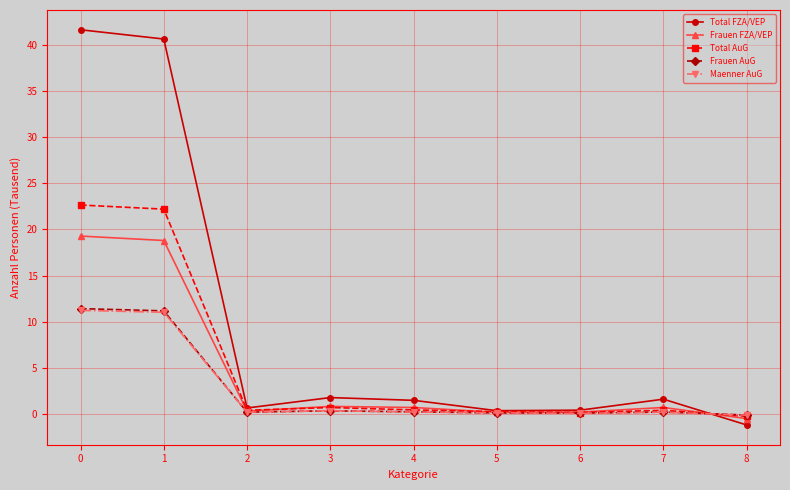

What is the difference between the Total AuG values at 8 and 3?

0.9